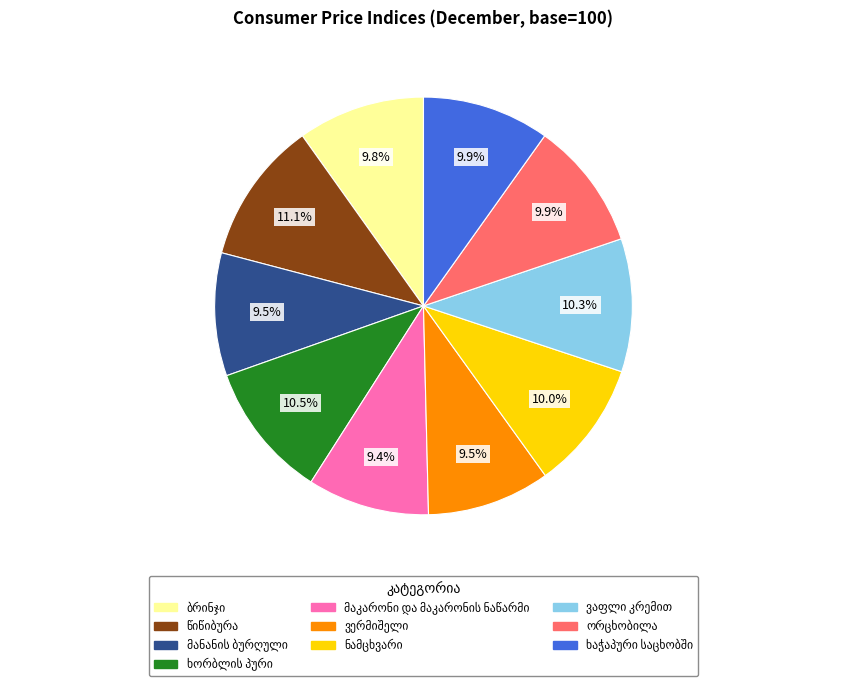

Does any single category account for the majority?

No